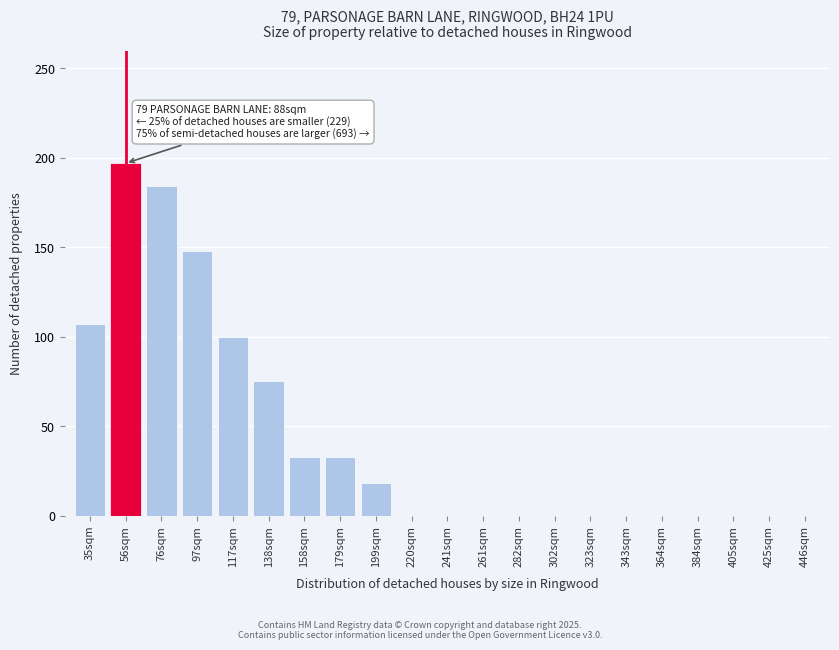

Reading right to left, transcribe all the data shown in this chart.

446sqm=0	425sqm=0	405sqm=0	384sqm=0	364sqm=0	343sqm=0	323sqm=0	302sqm=0	282sqm=0	261sqm=0	241sqm=0	220sqm=0	199sqm=18	179sqm=33	158sqm=33	138sqm=75	117sqm=100	97sqm=148	76sqm=184	56sqm=197	35sqm=107